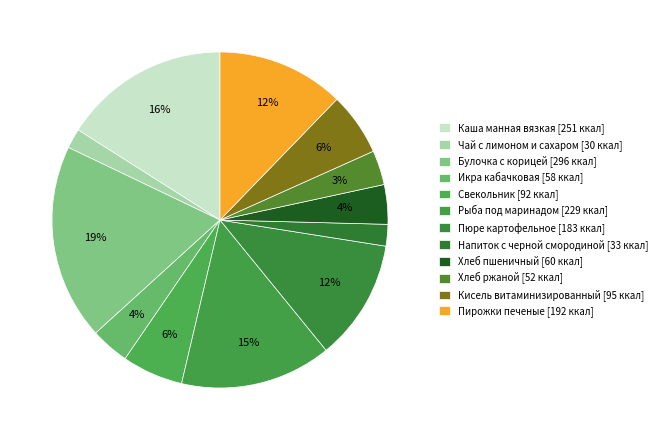

How many segments does this pie chart have?

12